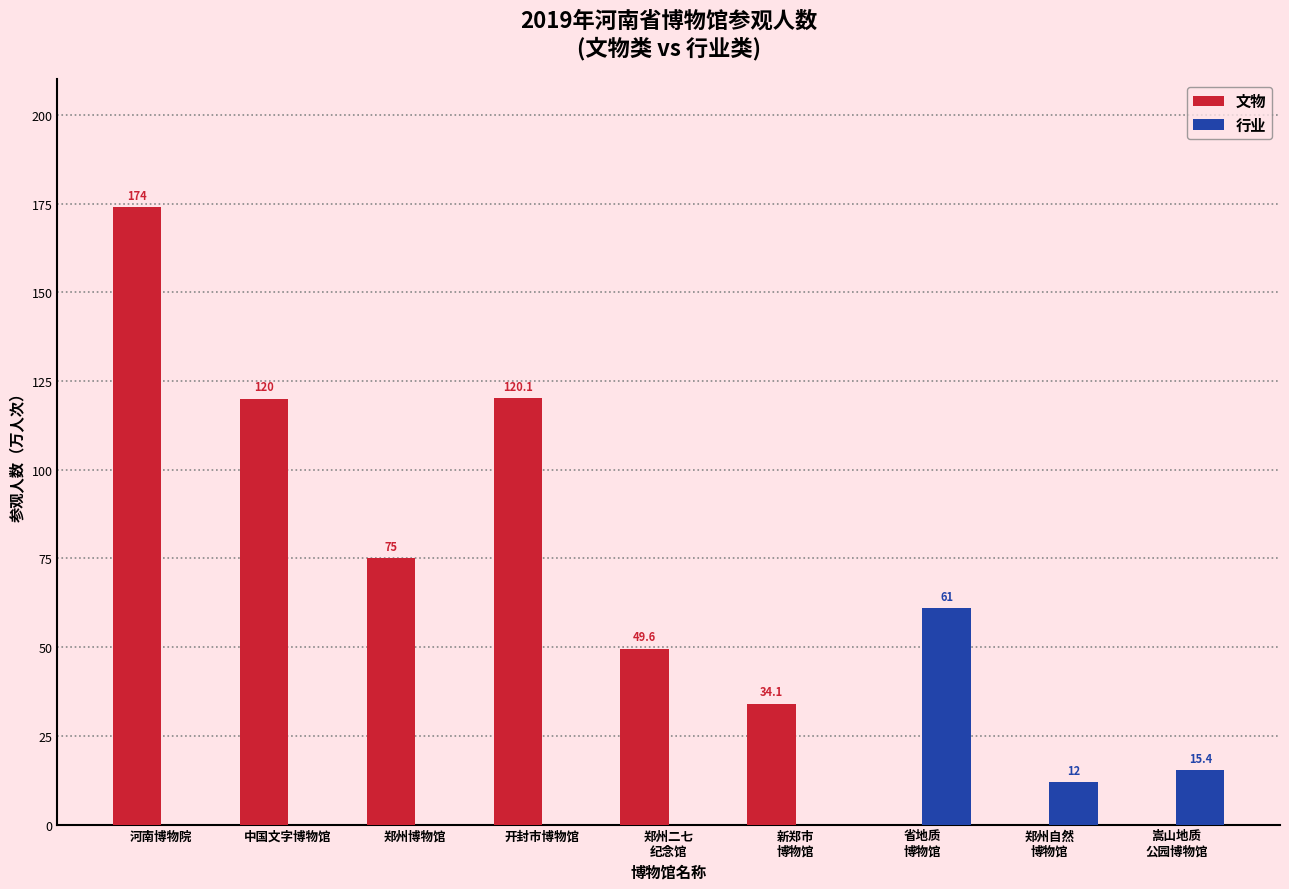

The 文物 series shows 49.6 at 郑州二七
纪念馆. True or false?

True